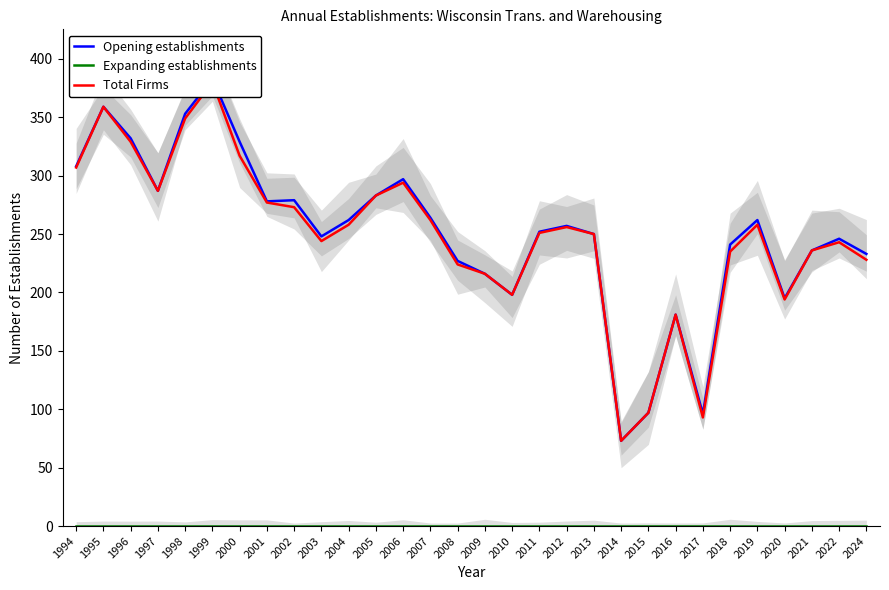

How many data points in Total Firms are less than 256?

15